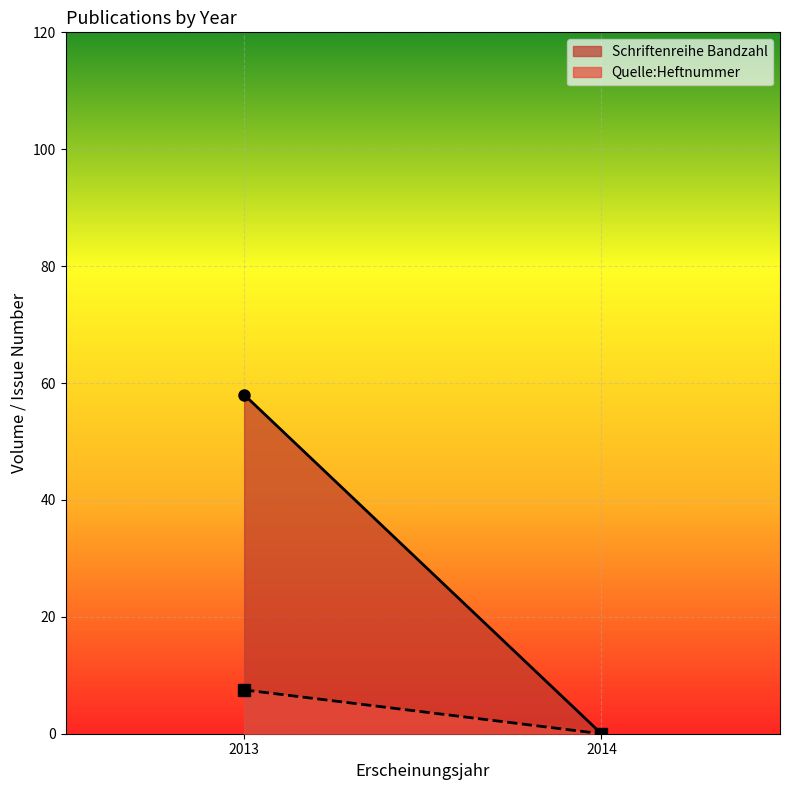

List the series in order of their overall mean, highest first.

Schriftenreihe Bandzahl, Quelle:Heftnummer